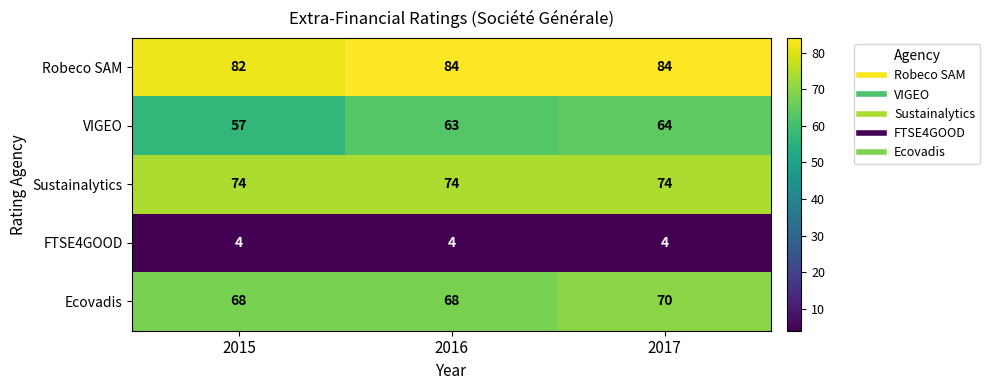

Reading right to left, transcribe all the data shown in this chart.

Robeco SAM: 2017=84	2016=84	2015=82
VIGEO: 2017=64	2016=63	2015=57
Sustainalytics: 2017=74	2016=74	2015=74
FTSE4GOOD: 2017=4	2016=4	2015=4
Ecovadis: 2017=70	2016=68	2015=68